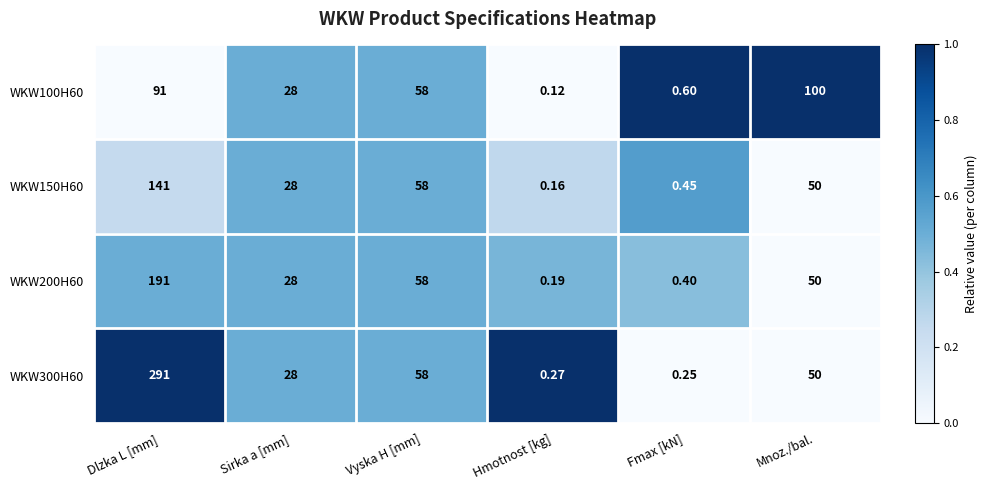

Is the value of WKW100H60 at Mnoz./bal. greater than the value of WKW150H60 at Dlzka L [mm]?

No